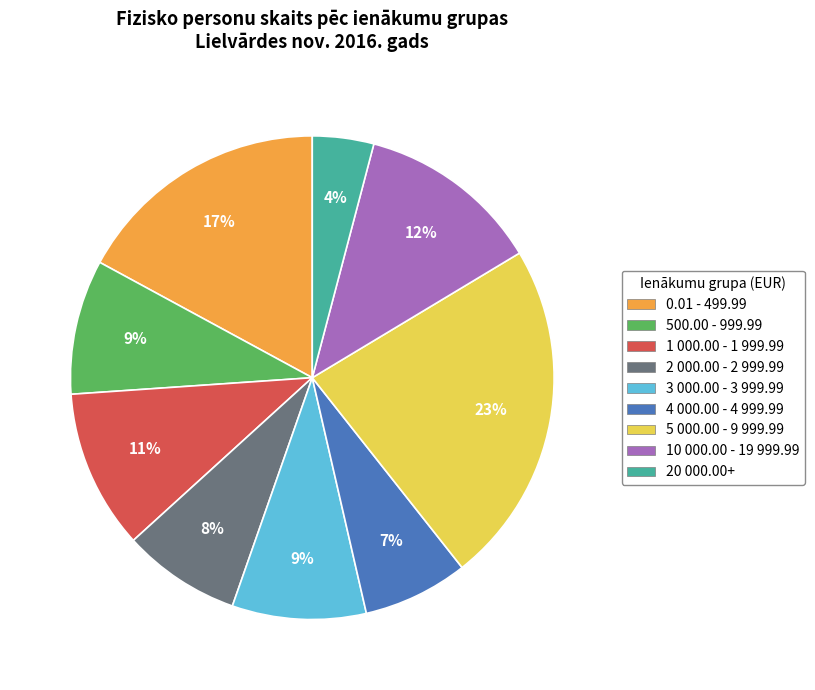

Does 500.00 - 999.99 account for over 50% of the chart?

No